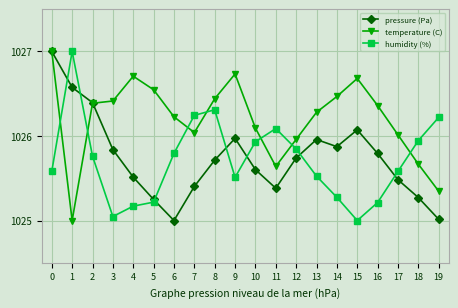

Is it true that humidity (%) equals 1025.8 at 2?

True